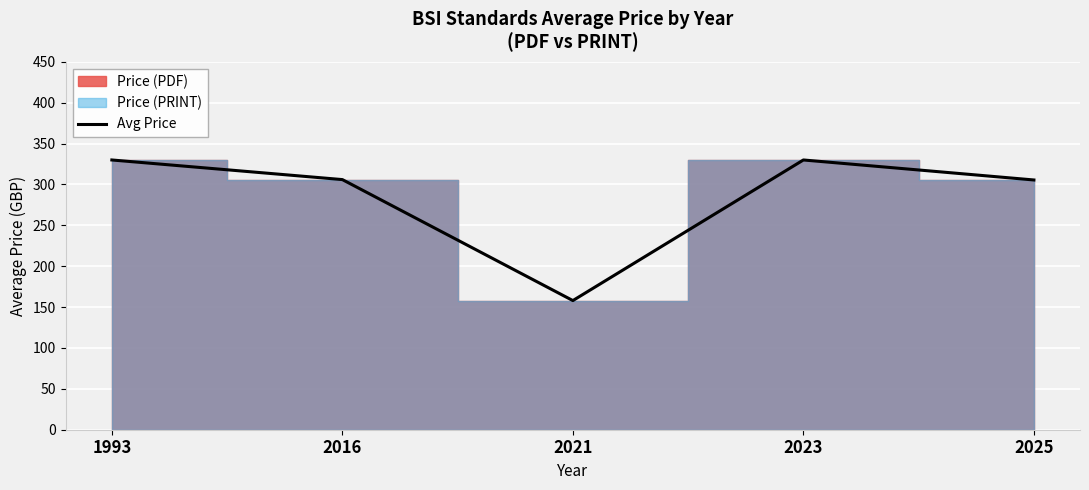

What is the difference between the values at 2021 and 1993?

172.0